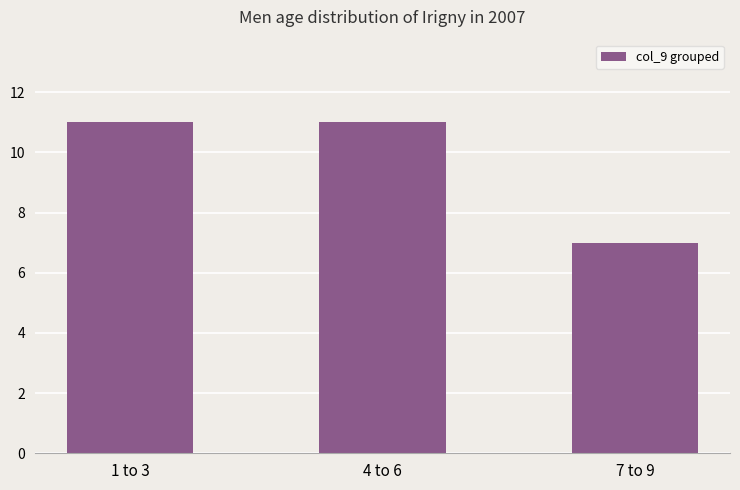

Which has a higher value, 4 to 6 or 7 to 9?

4 to 6